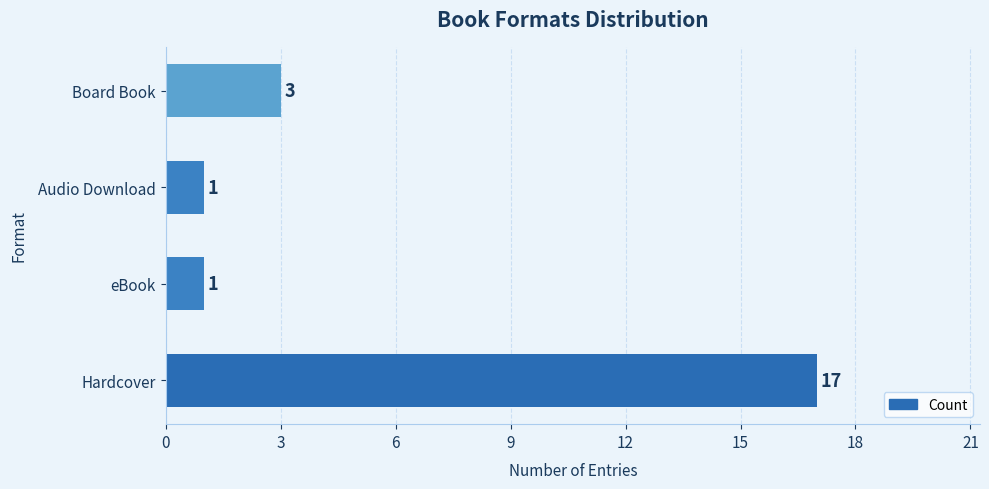

Is it true that the value at Hardcover is 23?

False